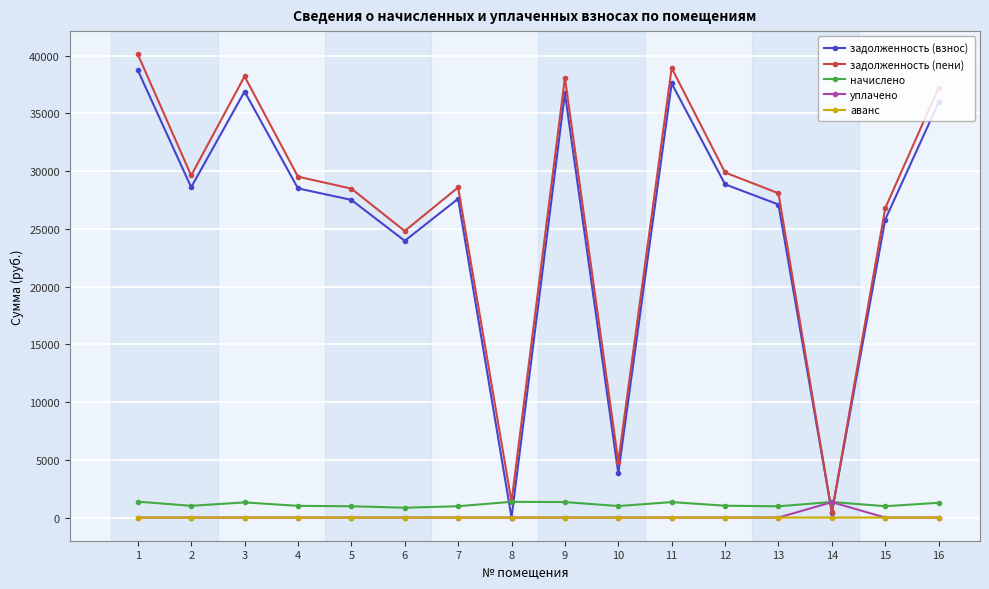

What is the spread (max minus min) of values at 15?

26794.8